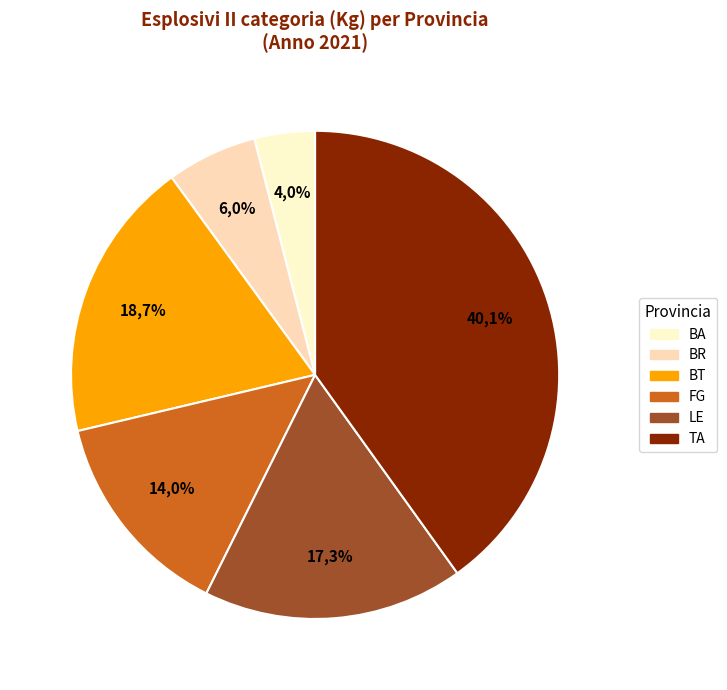

What percentage is NOT represented by BA?

96.0%